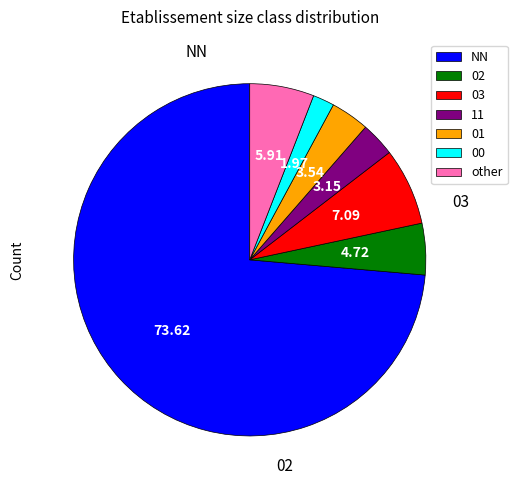

To the nearest percent, what percentage of the pie is 03?

7%